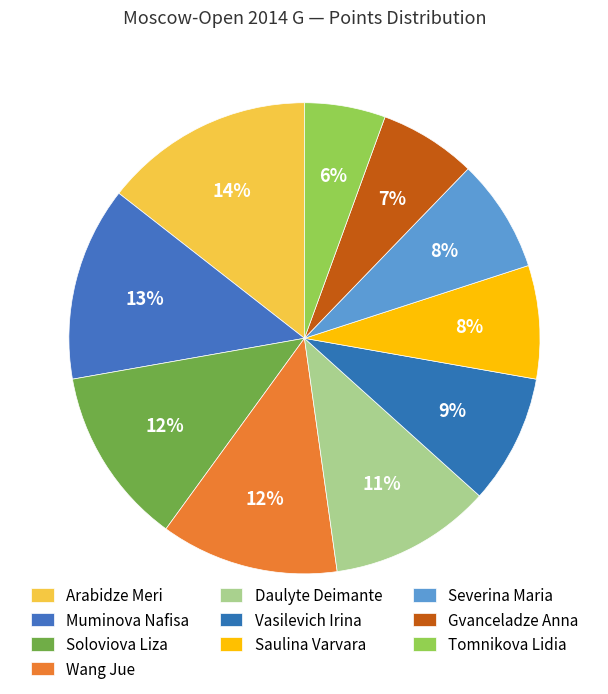

Which has a higher value, Gvanceladze Anna or Soloviova Liza?

Soloviova Liza